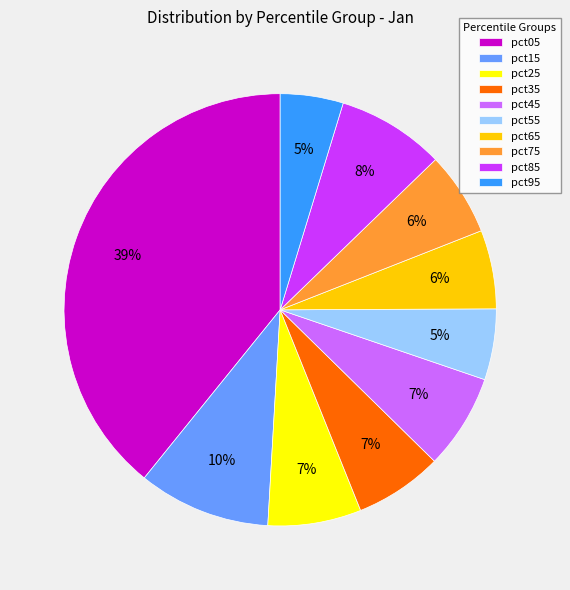

What percentage is the pct45 slice, to the nearest percent?

7%